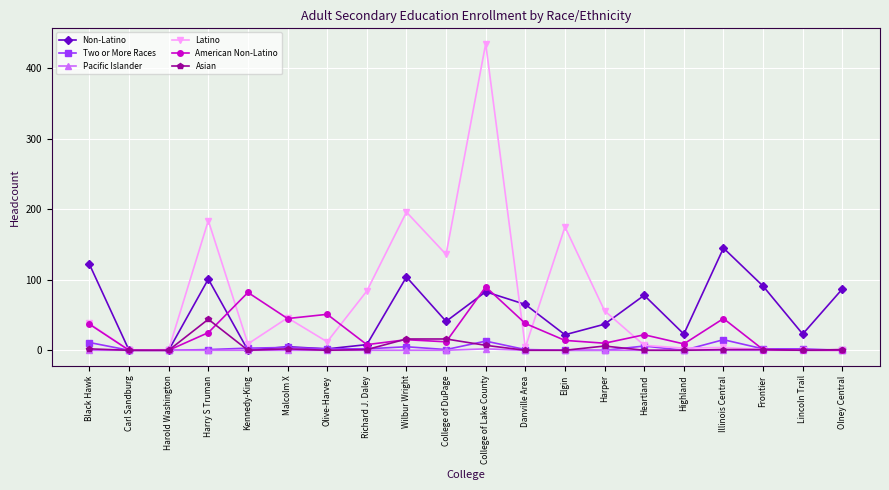

The value of Non-Latino at Lincoln Trail is 23. True or false?

True